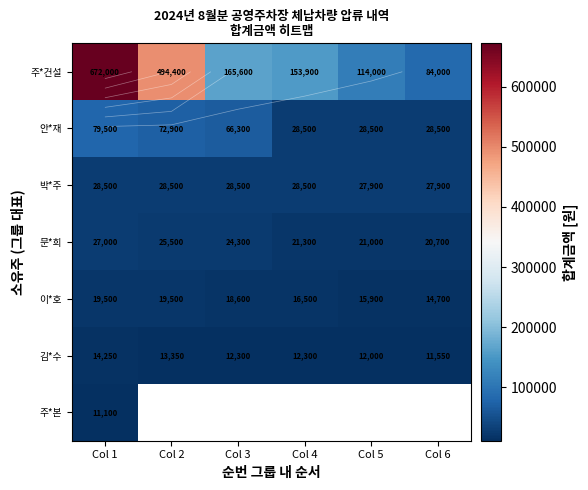

How many values in 주*본 are above zero?

1